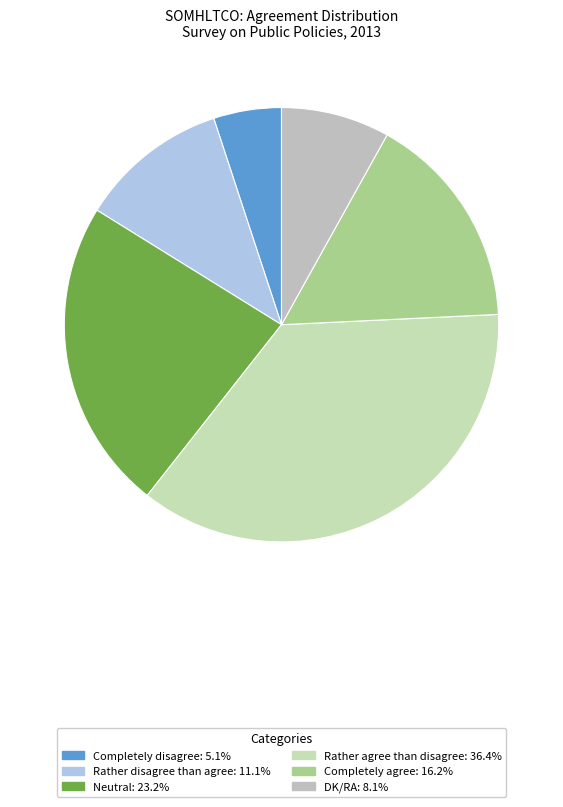

To the nearest percent, what is the average slice percentage?

17%